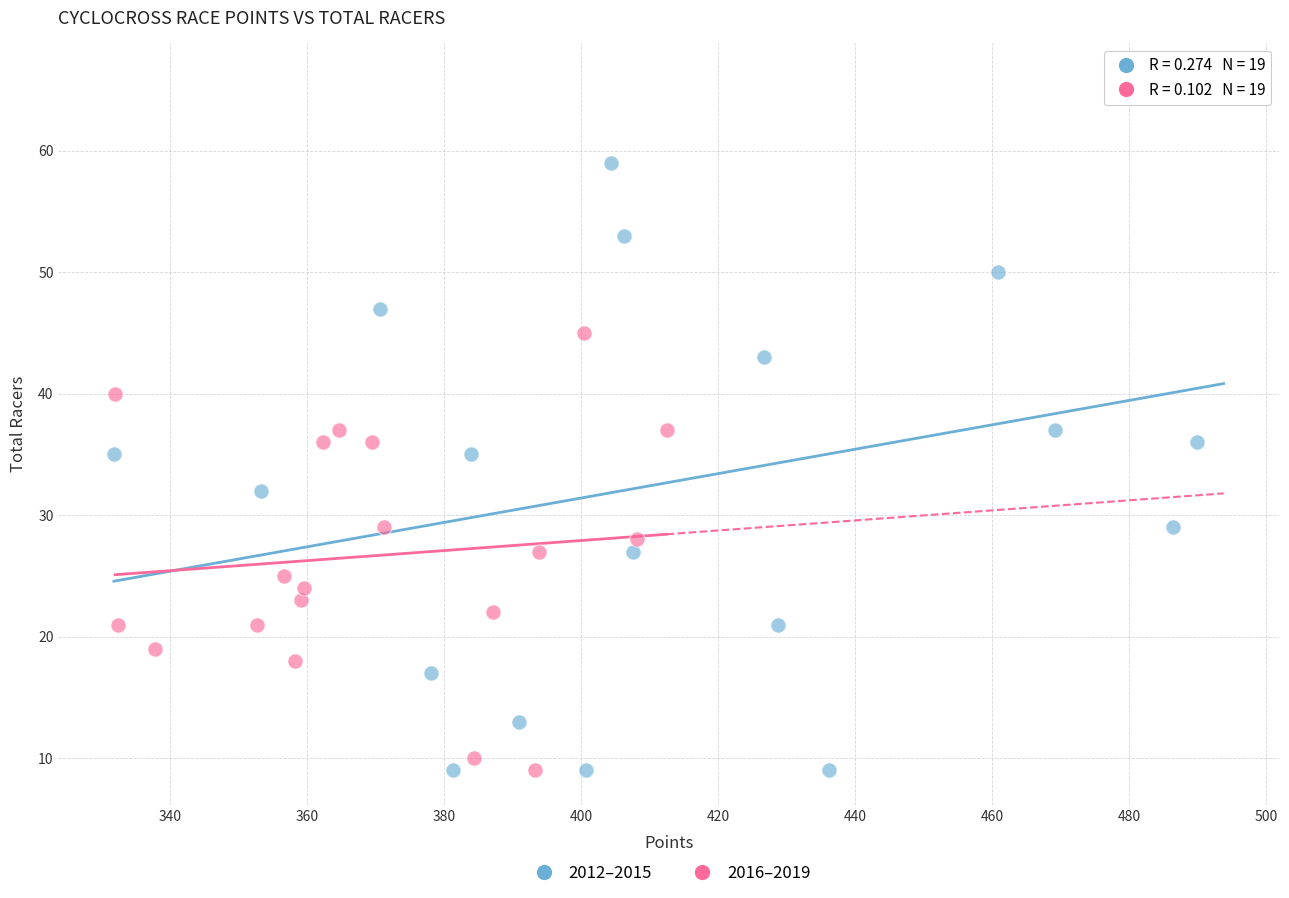

Which series has the widest spread of Y values?

2012–2015